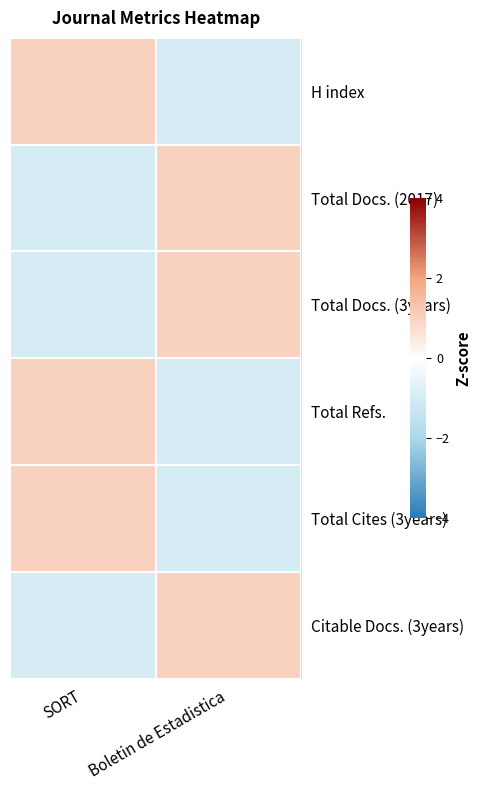

At how many categories does at least one series exceed 0?

2